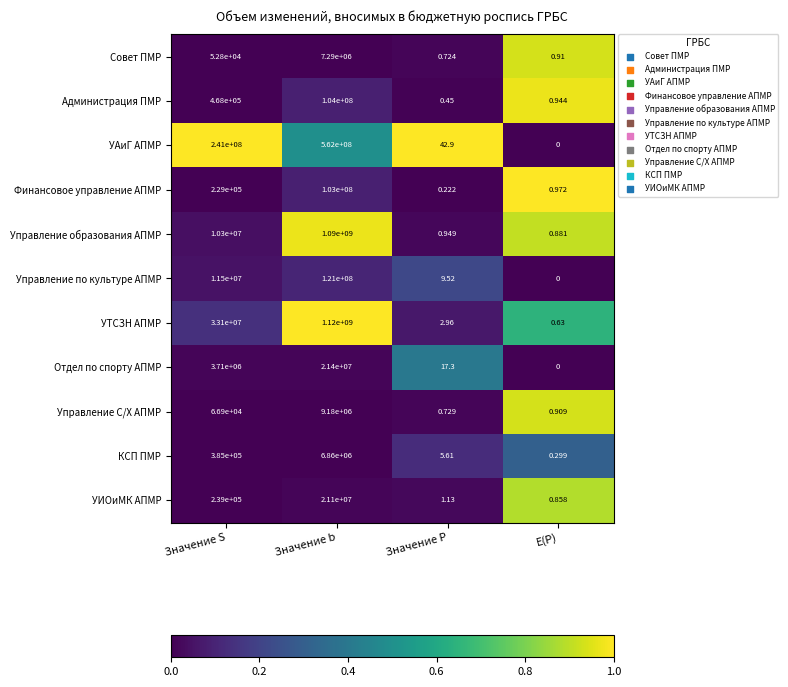

What is the maximum value shown in the chart?

1120000000.0